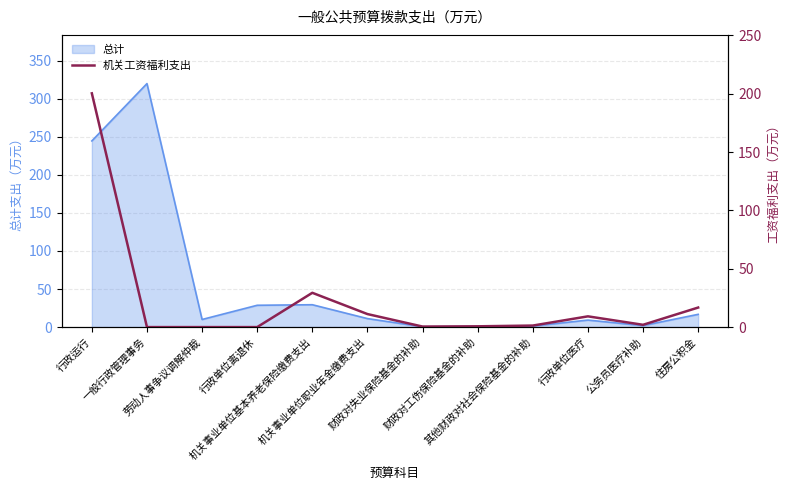

What is the label of the 3rd point from the left?

劳动人事争议调解仲裁